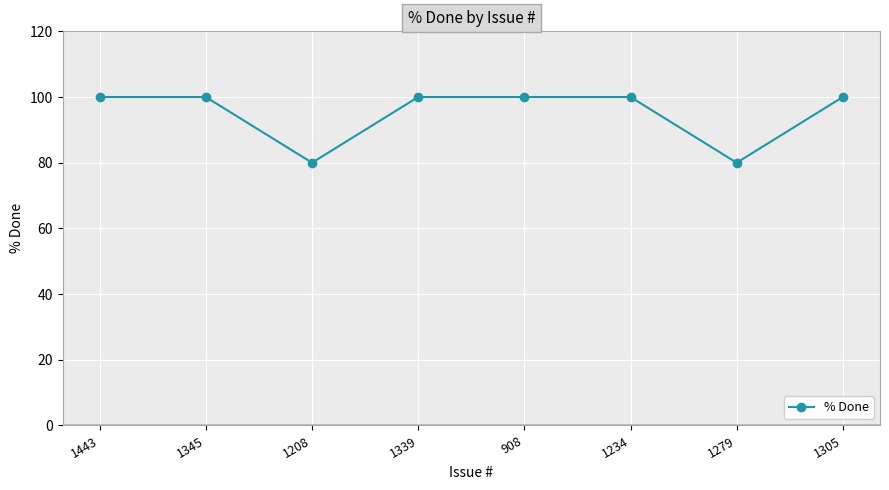

Approximately how many times larger is the value at 908 compared to 1339?

1.0